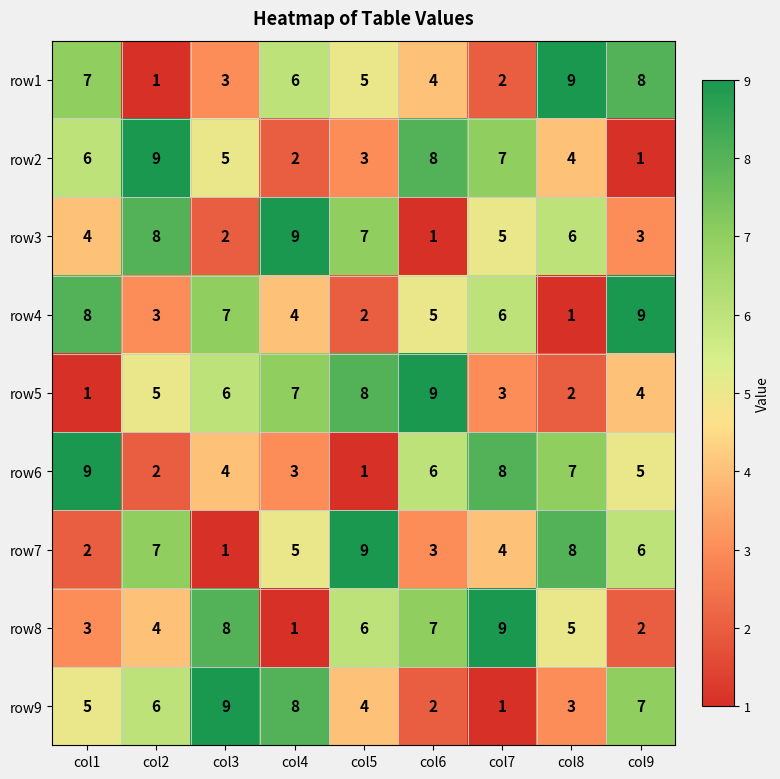

The value of row5 at col8 is 2. True or false?

True